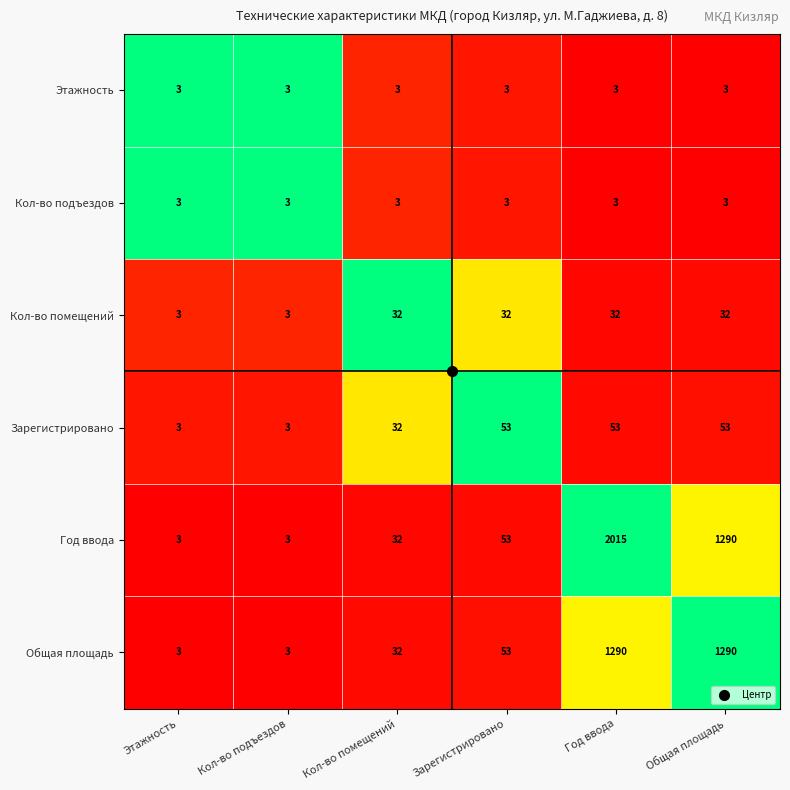

What is the smallest value displayed?

3